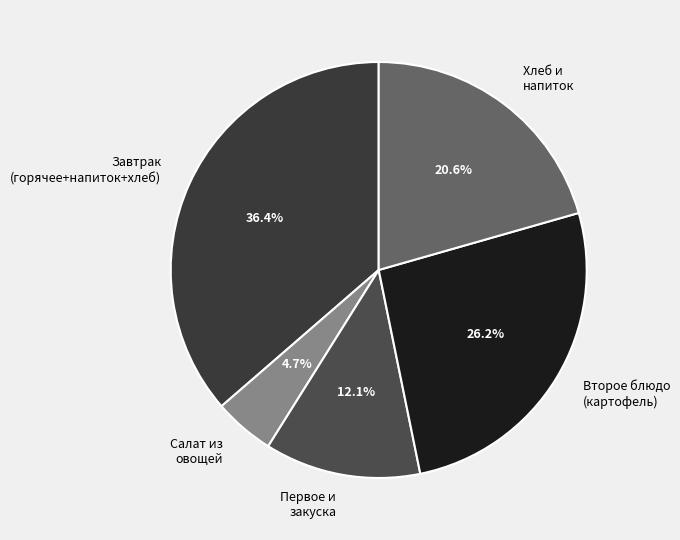

Which category has the smallest portion of the pie?

Салат из овощей